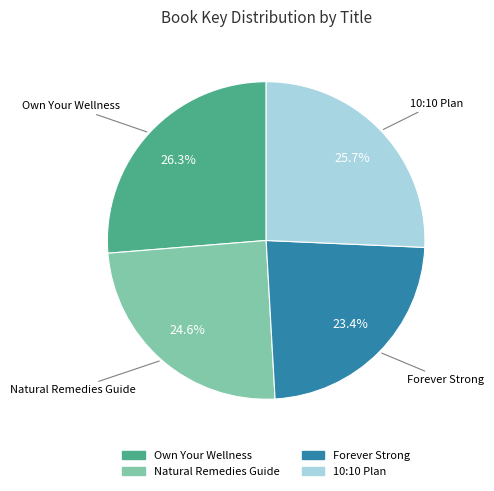

What percentage is NOT represented by Forever Strong?

76.6%